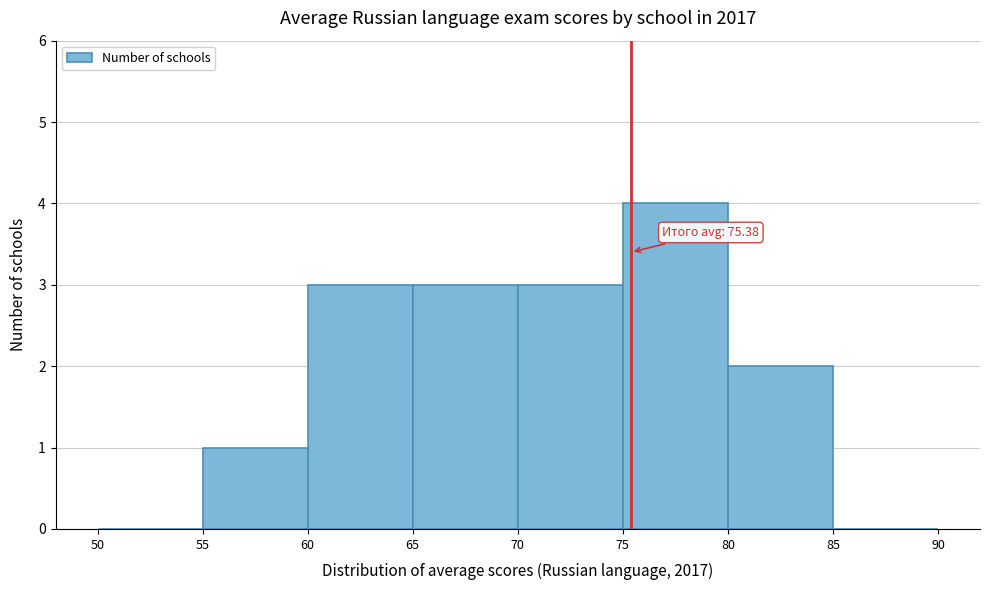

Over which range of the x-axis is the bar tallest?

75 to 80